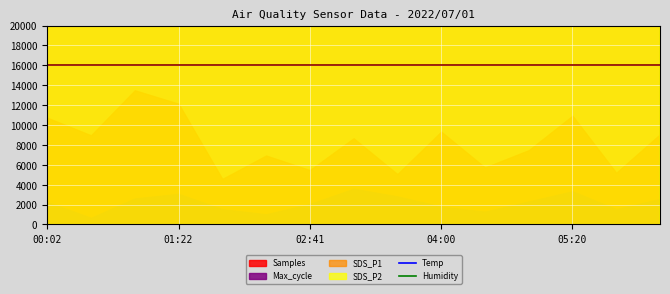

True or false: Temp and Humidity intersect in this chart.

True